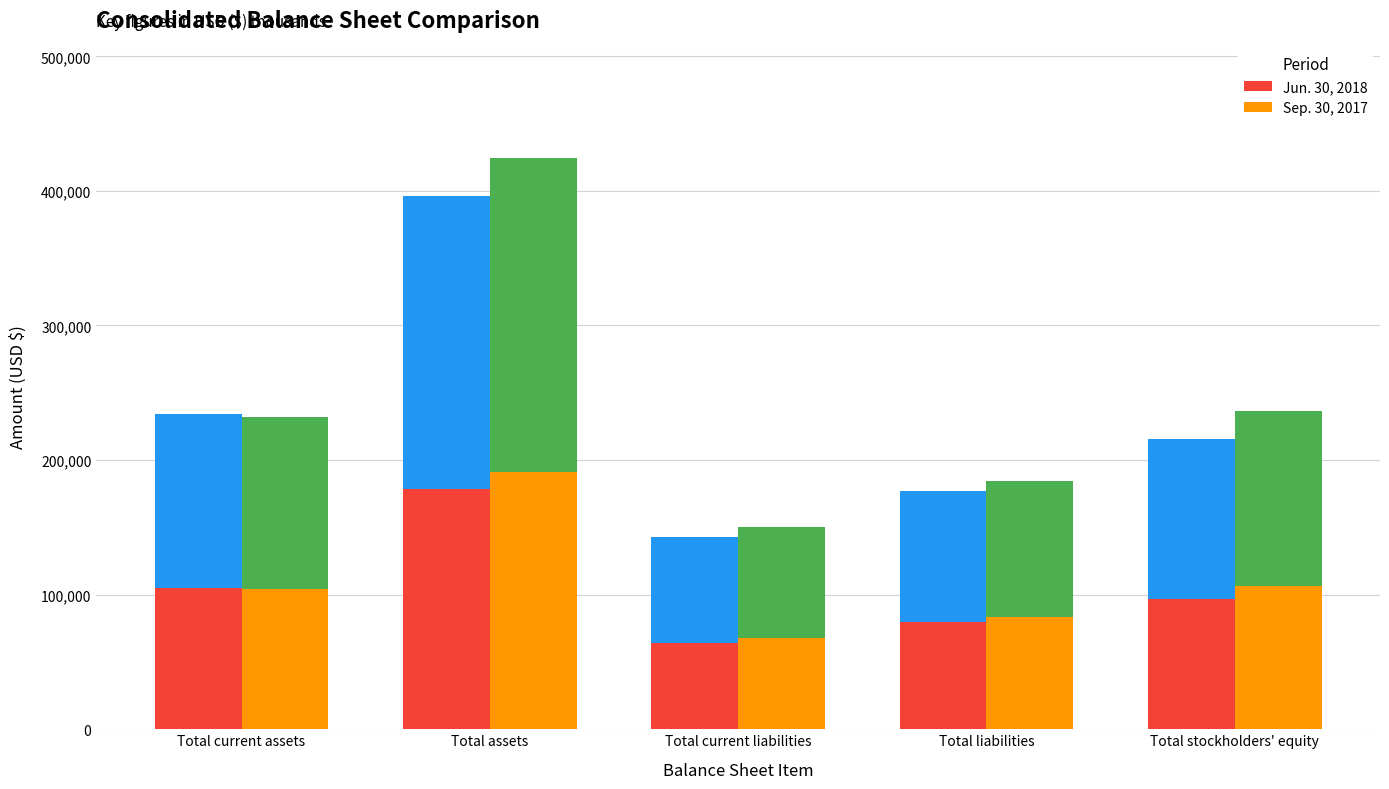

What is the label of the 3rd bar from the right?

Total current liabilities